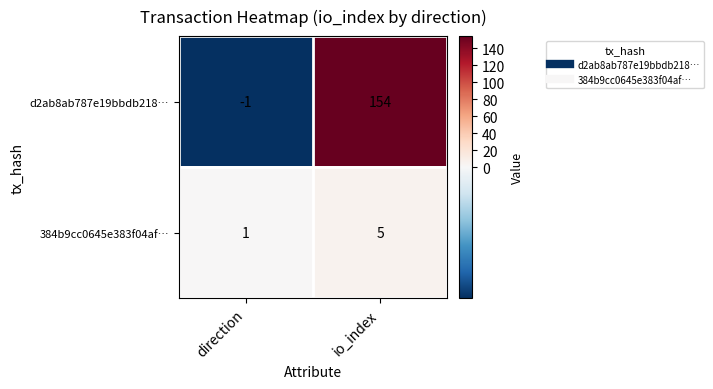

What is the maximum value for 384b9cc0645e383f04af…?

5